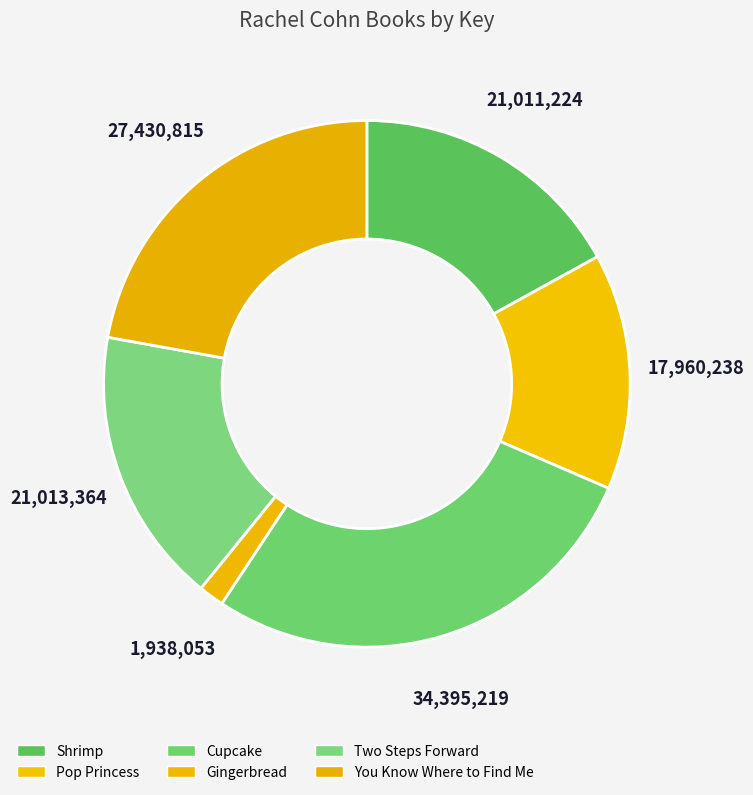

Count the number of slices in the pie.

6